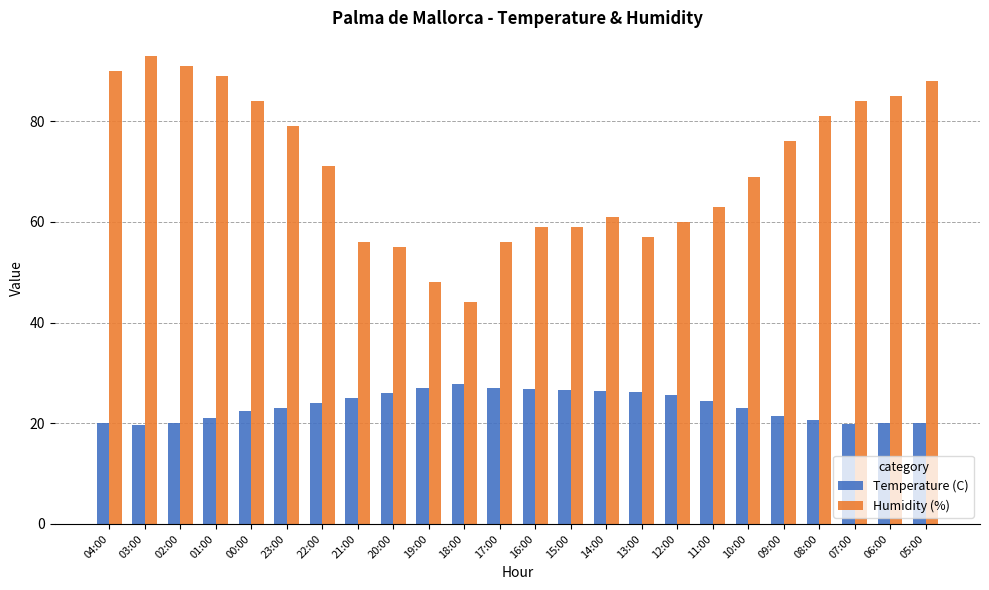

What is the difference between the second highest and minimum values in the Humidity (%) series?

47.0